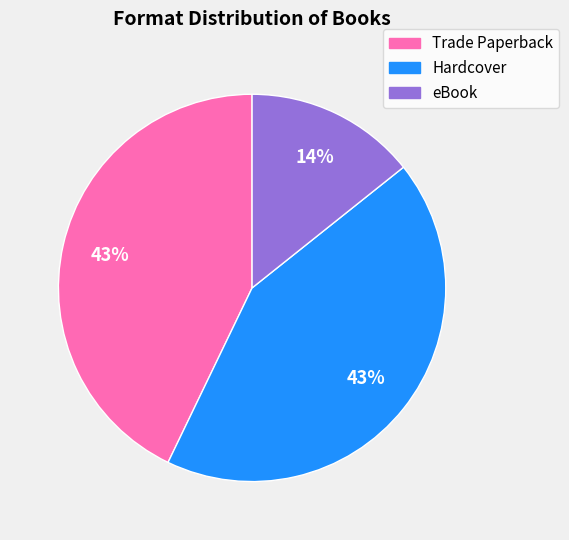

What is the smallest slice in the pie chart?

eBook